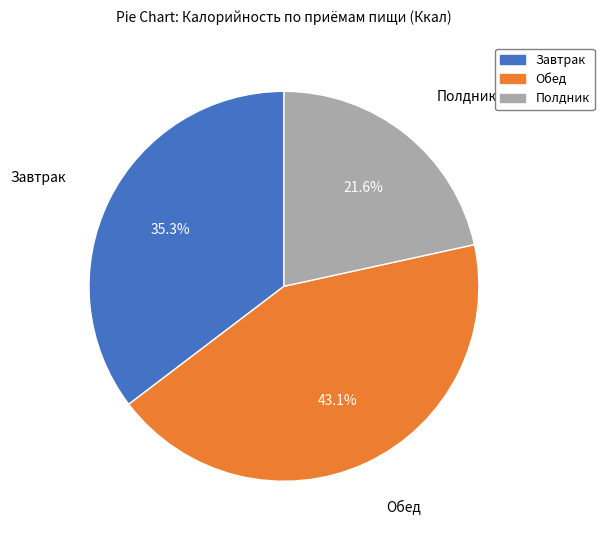

Combined, do Завтрак and Полдник account for over 50%?

Yes